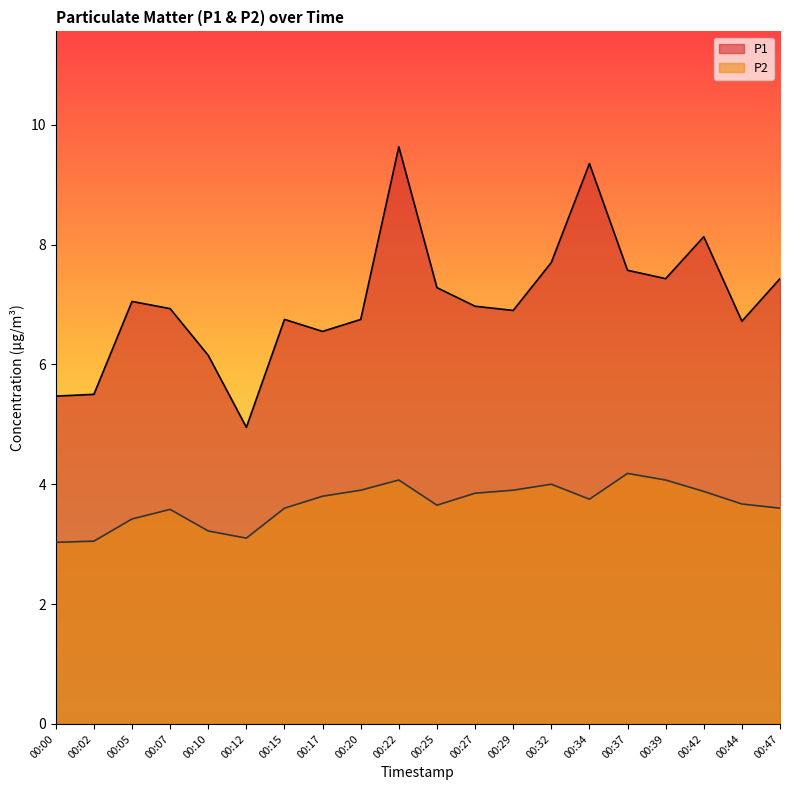

Reading left to right, transcribe all the data shown in this chart.

P1: 5.5	5.5	7.0	6.9	6.2	5.0	6.8	6.5	6.8	9.6	7.3	7.0	6.9	7.7	9.3	7.6	7.4	8.1	6.7	7.4
P2: 3.0	3.0	3.4	3.6	3.2	3.1	3.6	3.8	3.9	4.1	3.6	3.9	3.9	4.0	3.8	4.2	4.1	3.9	3.7	3.6